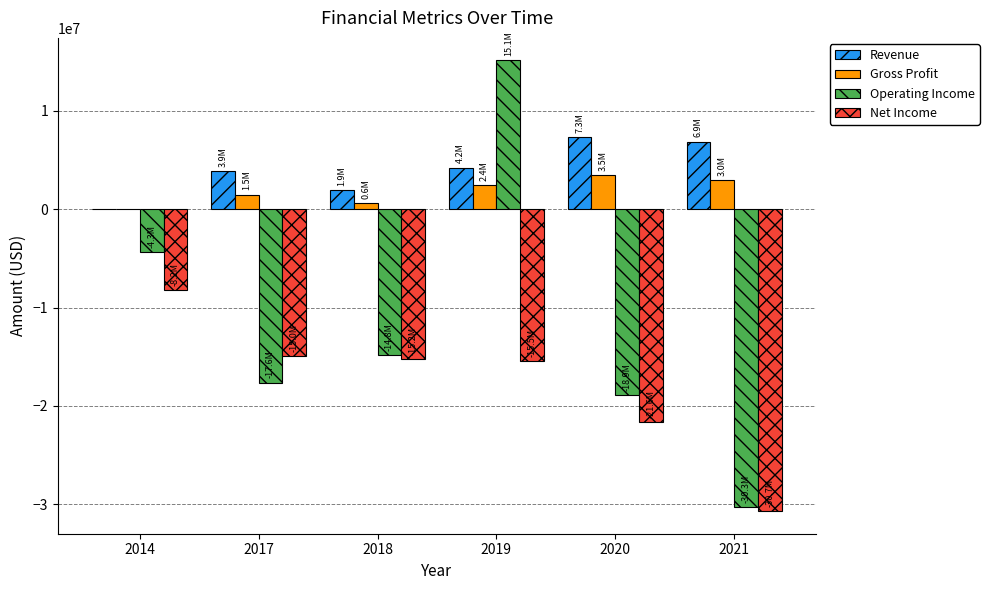

Which series changed the most between 2019 and 2021?

Operating Income